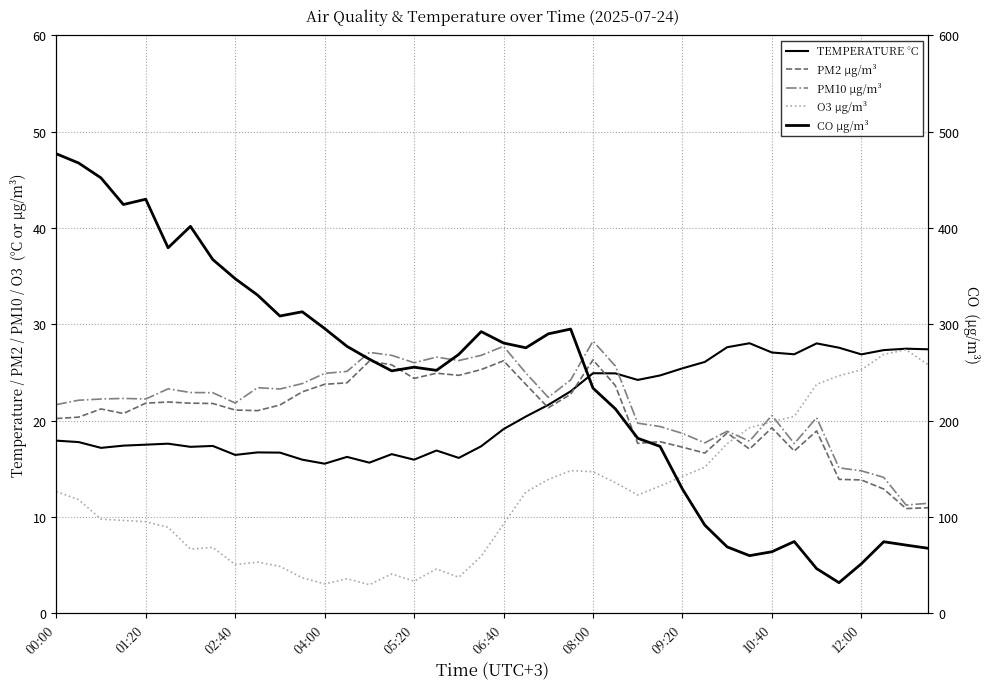

Does the chart display data point markers on the line(s)?

No